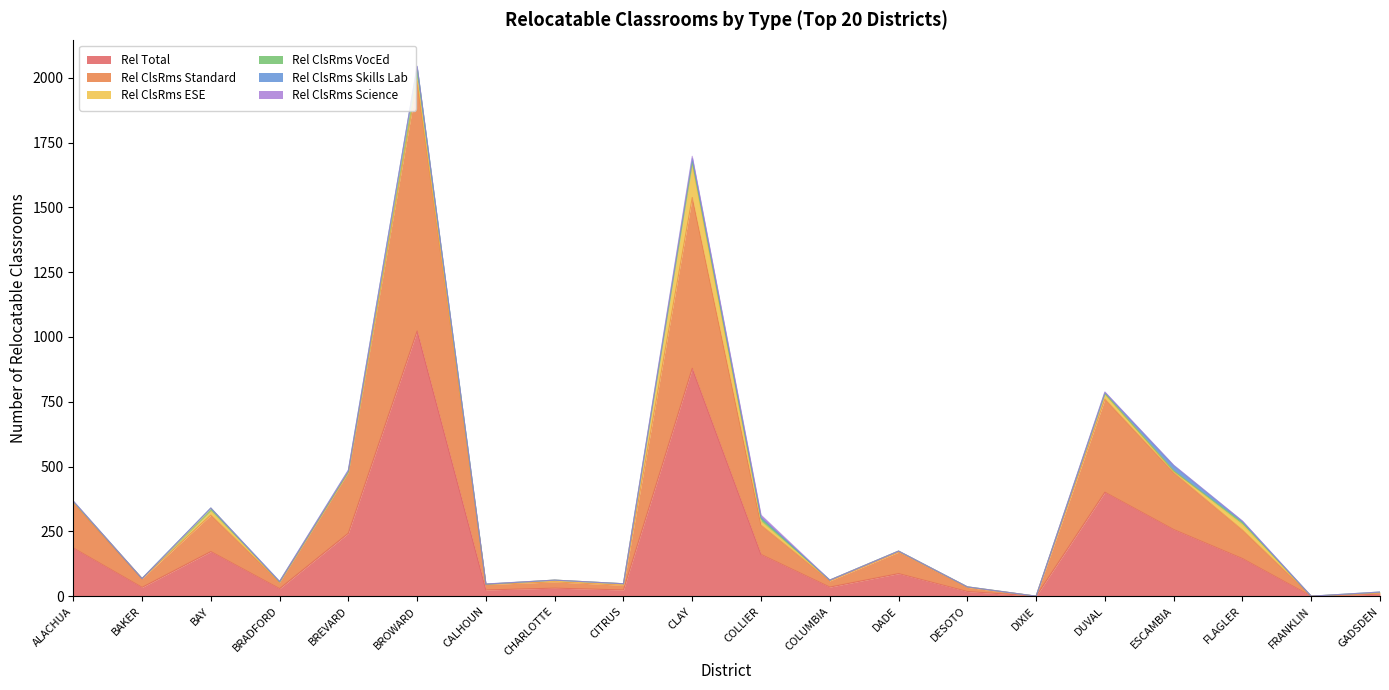

What is the difference between the maximum and minimum values in the Rel Total series?

1023